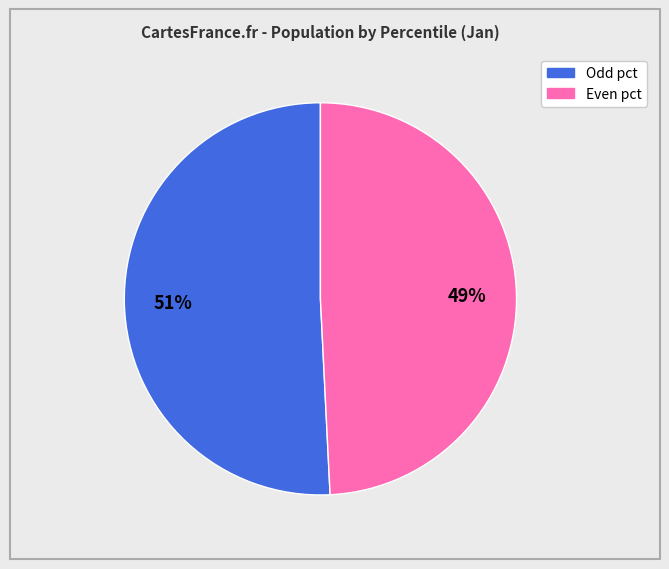

To the nearest percent, what is the difference between the largest and smallest slice percentages?

2%